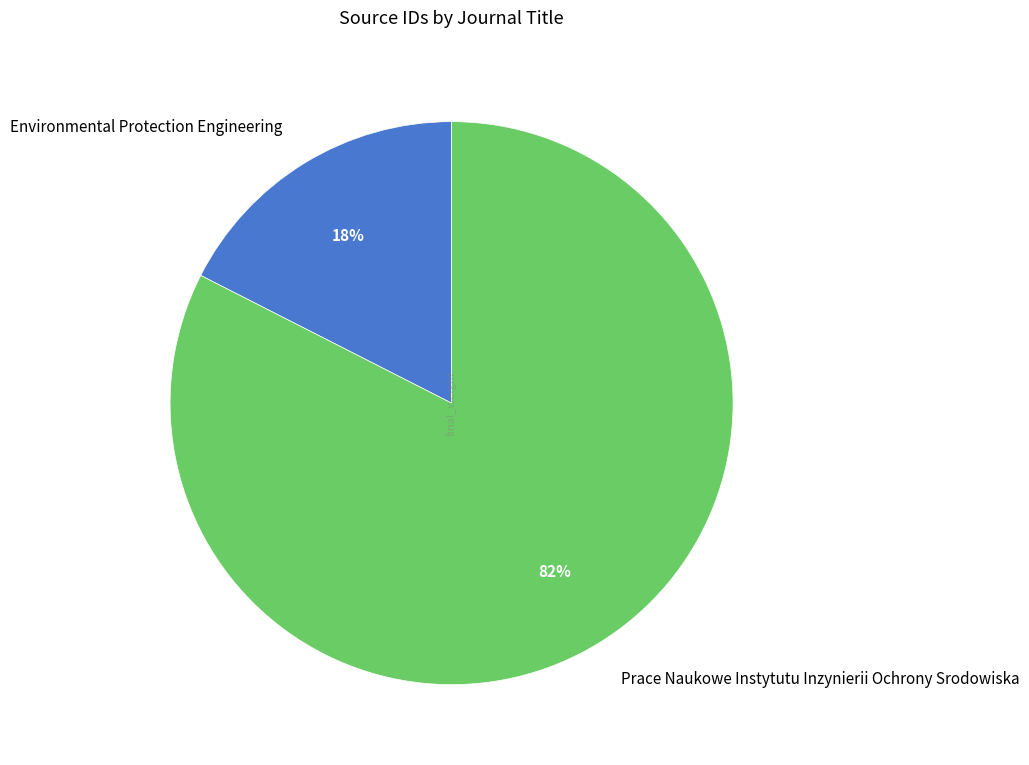

What percentage is the Environmental Protection Engineering slice, to the nearest percent?

18%